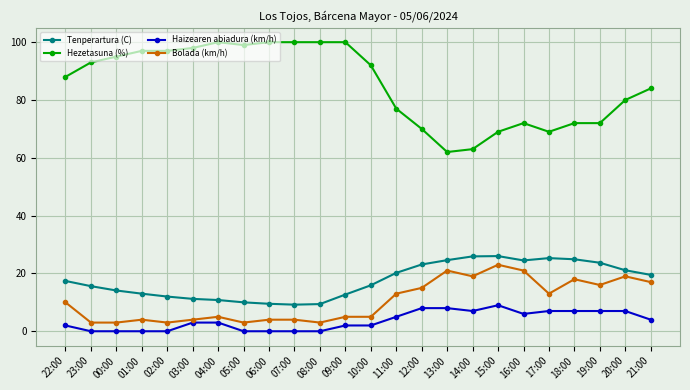

How many categories are shown in the chart?

24